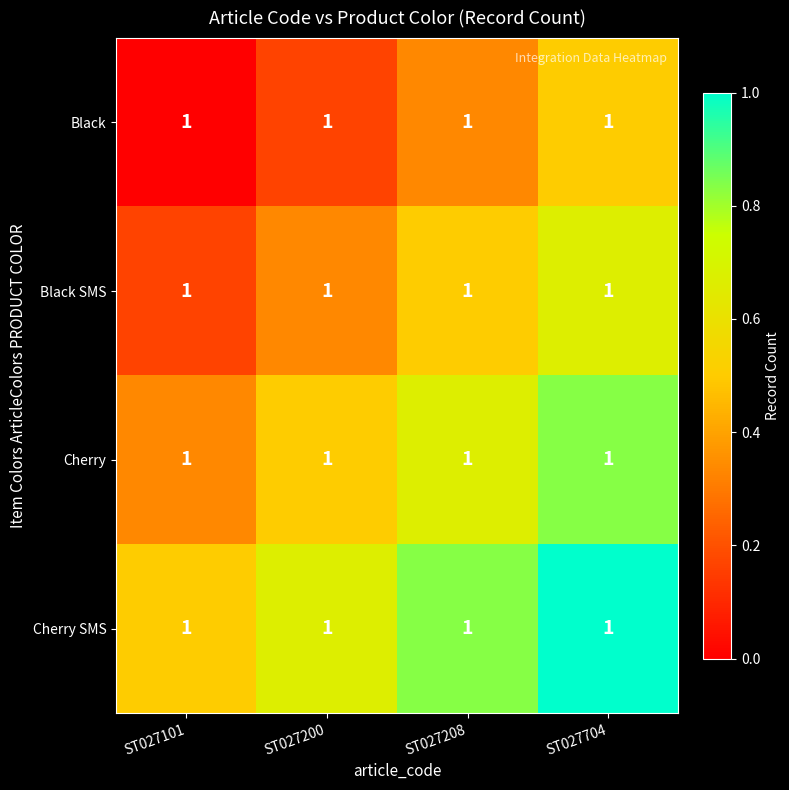

The Cherry SMS series shows 0.7 at ST027101. True or false?

False